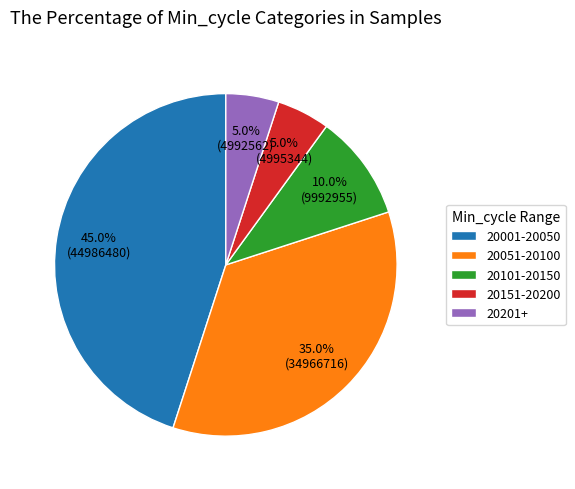

Is there a majority slice in this chart?

No